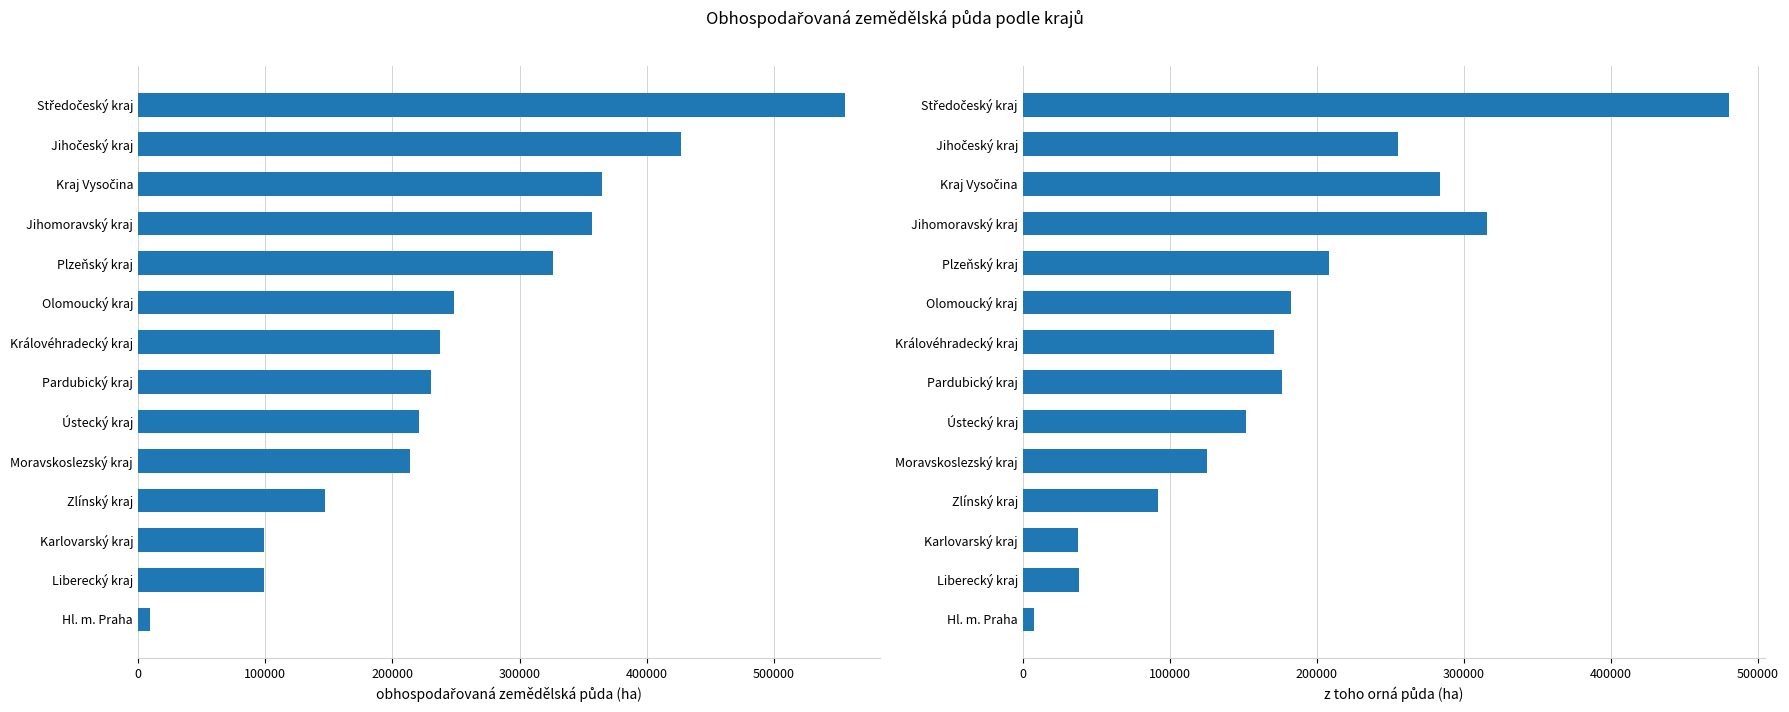

How many bars are there in each group?

2